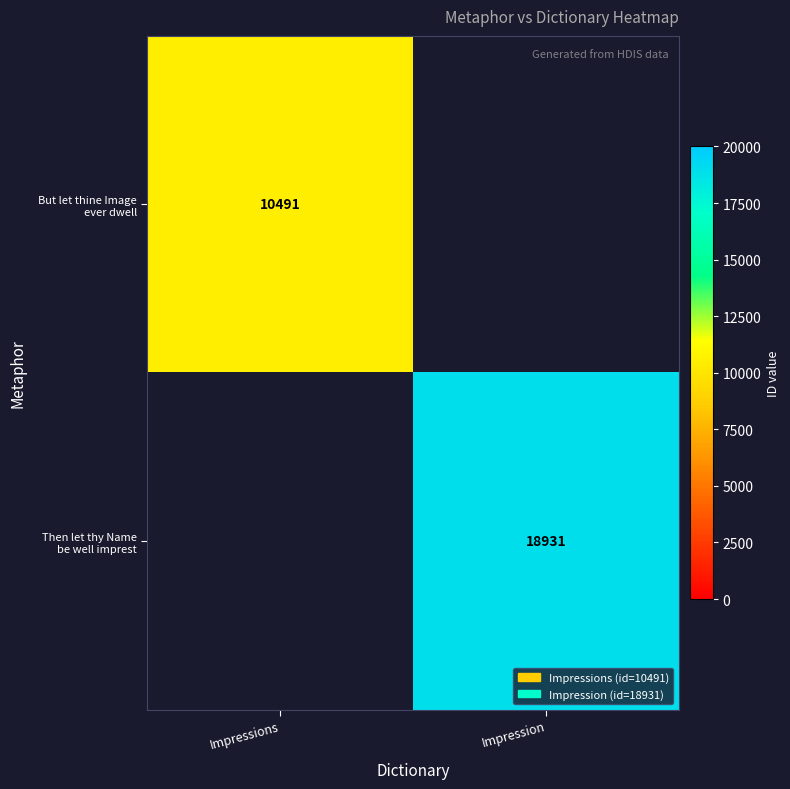

Where is But let thine Image ever dwell nearest to the value 10491?

Impressions